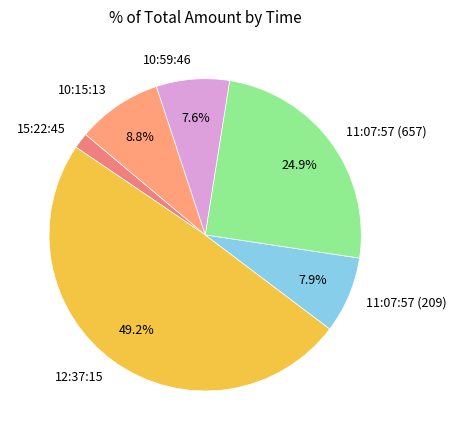

Is it true that 10:59:46 is 8% of the pie?

True